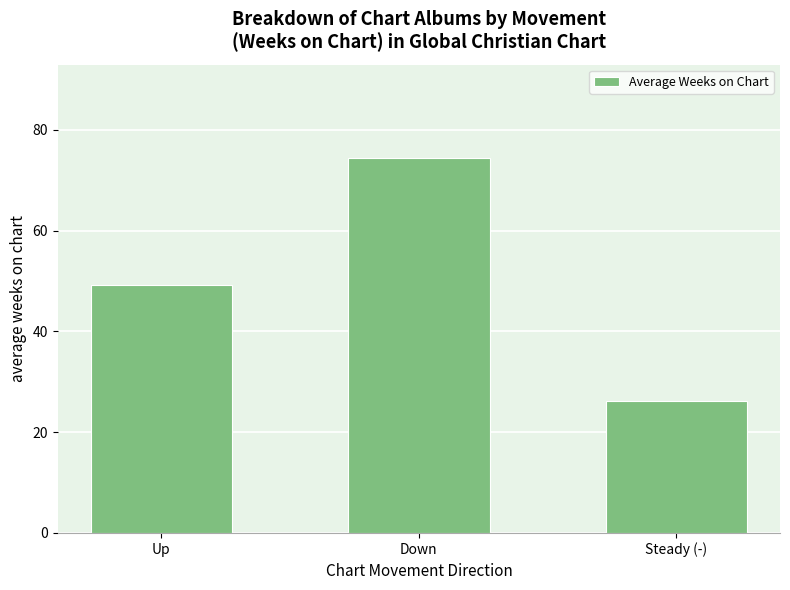

List the labels in order of value, largest first.

Down, Up, Steady (-)